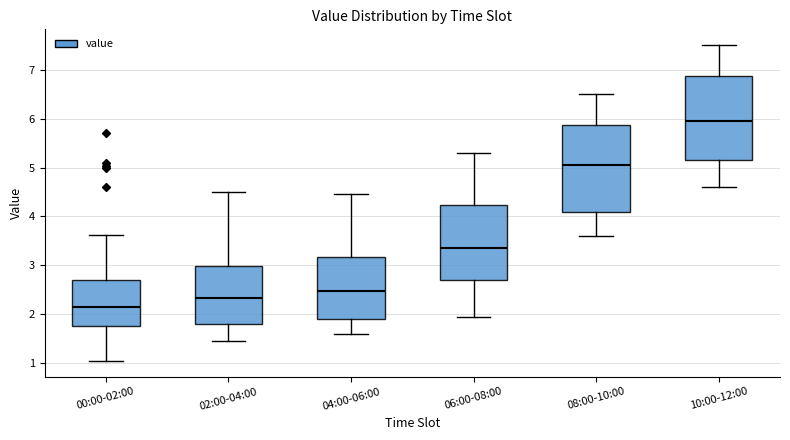

Which box's median line is the lowest?

00:00-02:00